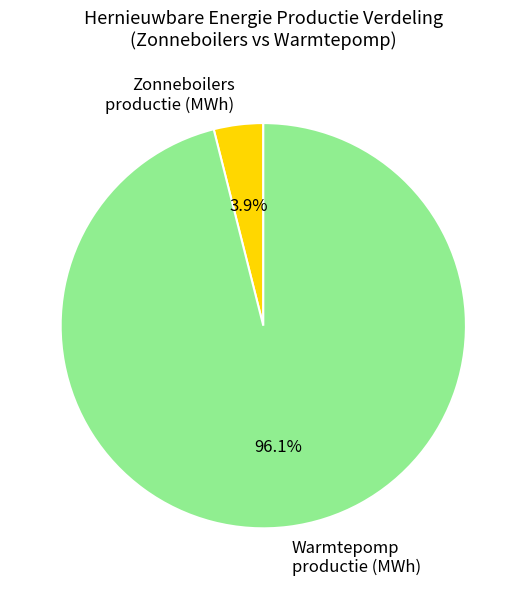

Which category has the smallest portion of the pie?

Zonneboilers productie (MWh)